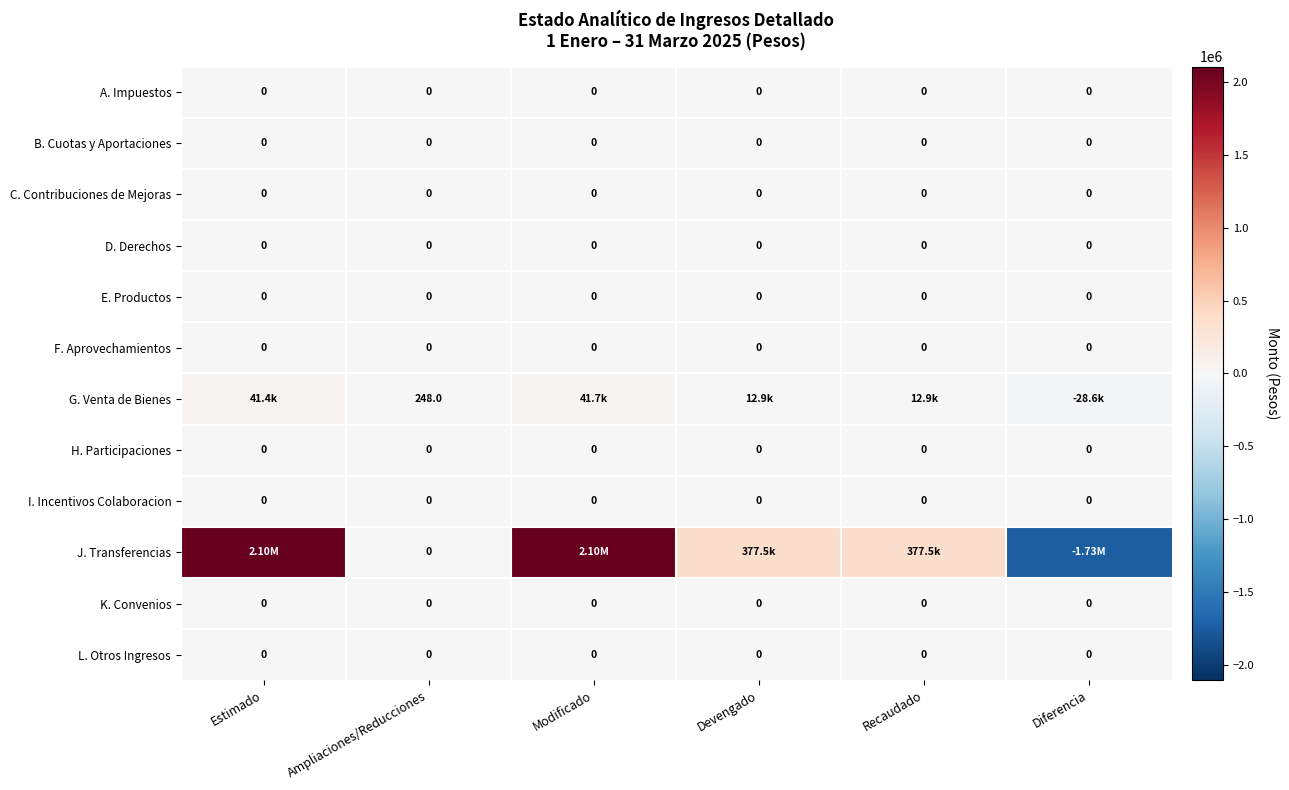

At which category is the sum across all series the highest?

Modificado